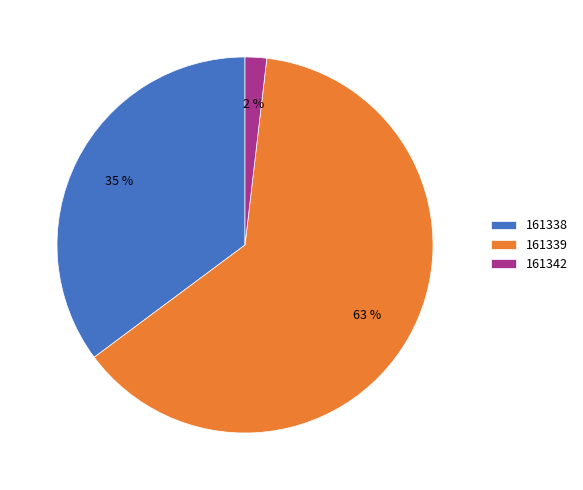

True or false: 161339 accounts for 63% of the total.

True